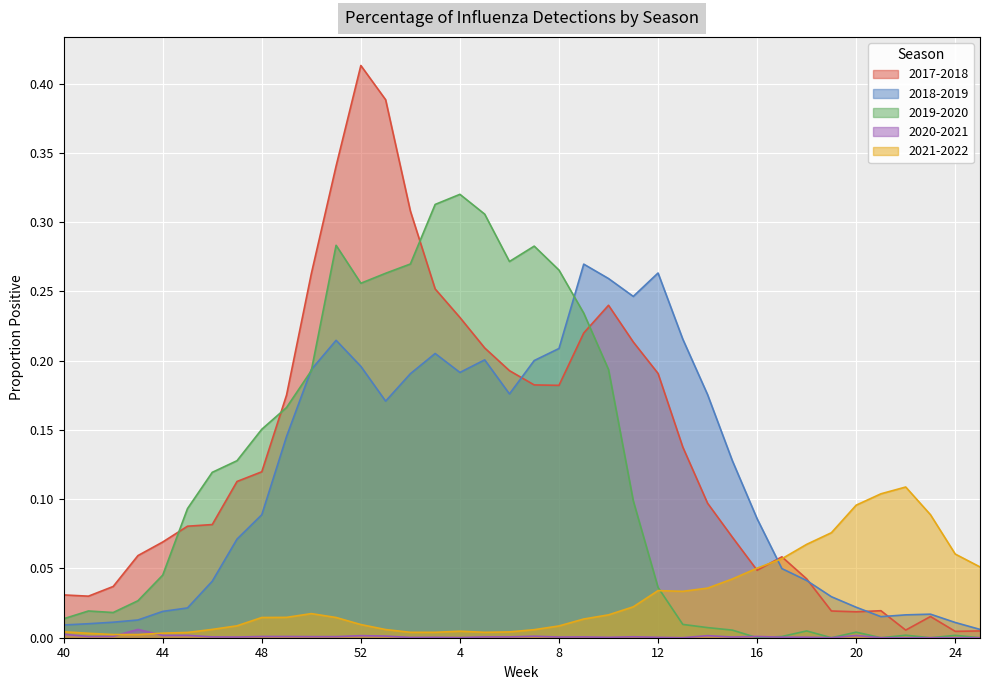

At which category does the chart reach its peak across all series?

52